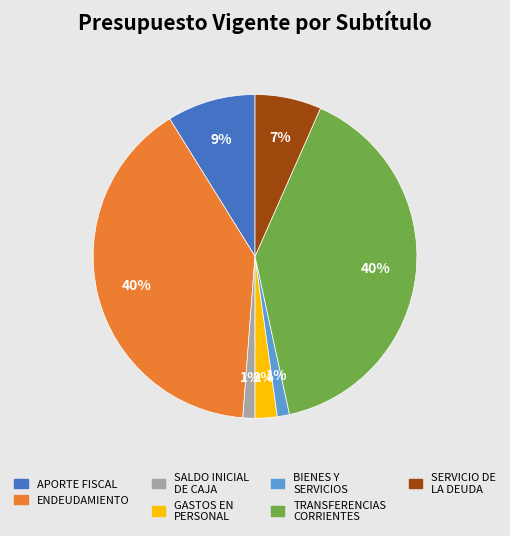

To the nearest percent, what is the difference between the largest and smallest slice percentages?

39%